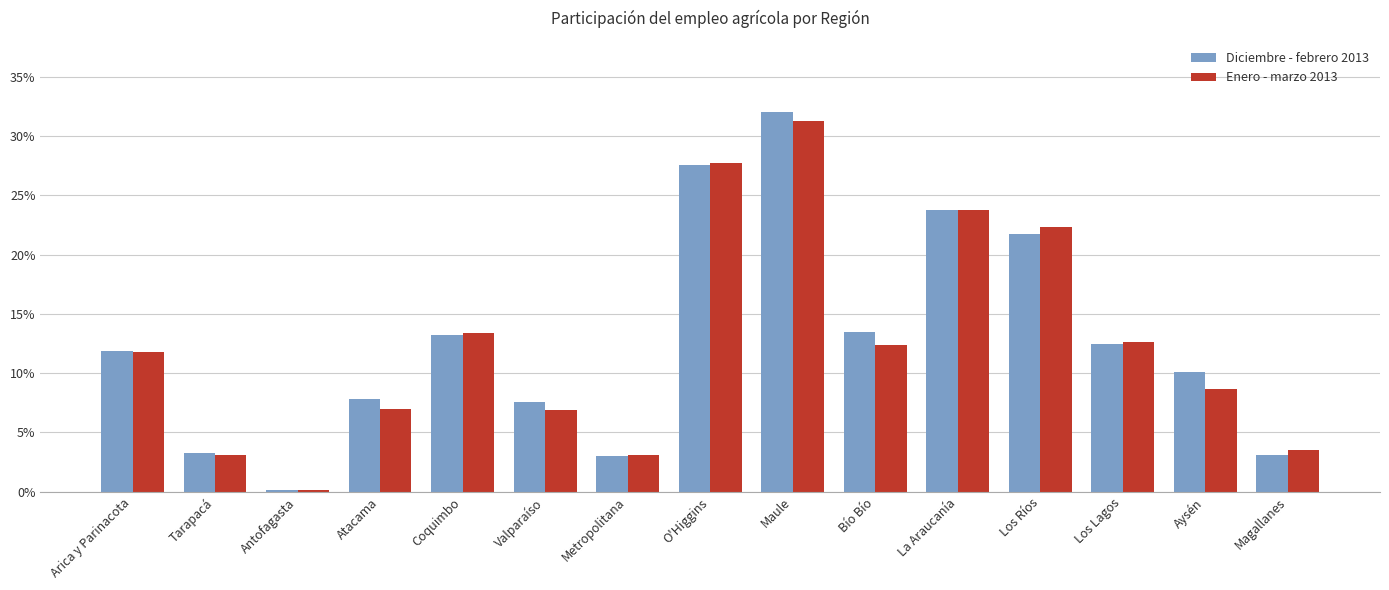

What is the total value across all series at Aysén?

0.2